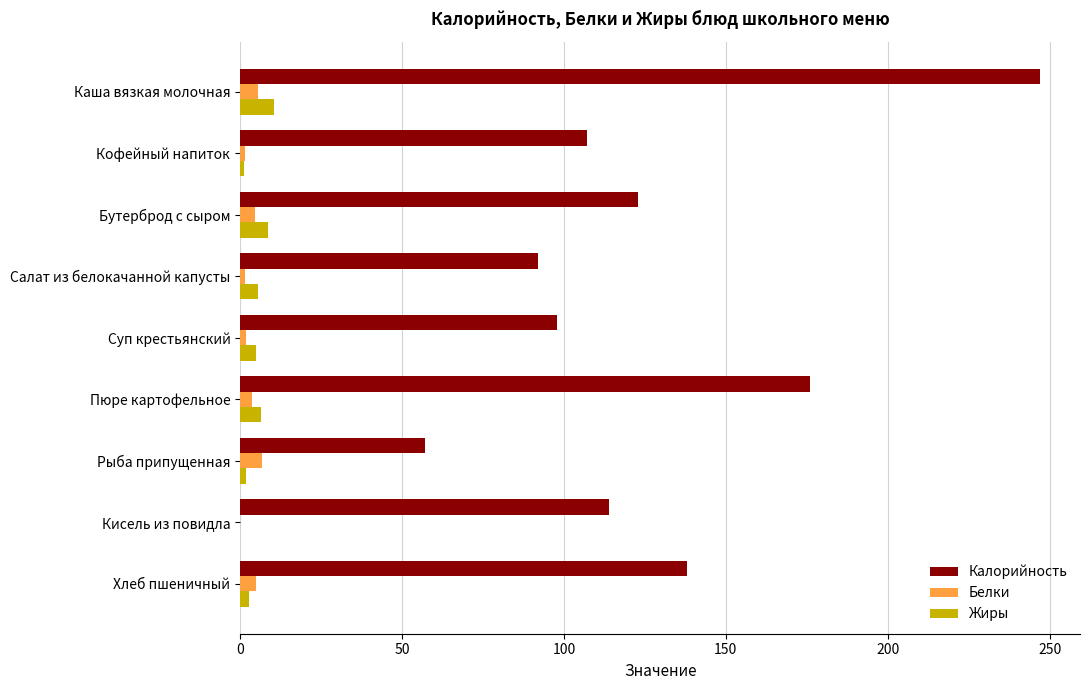

Which series has the largest range (max minus min)?

Калорийность